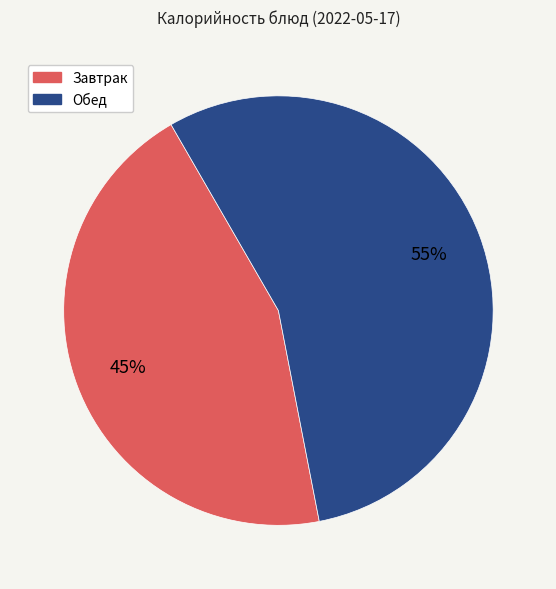

To the nearest percent, what is the average slice percentage?

50%